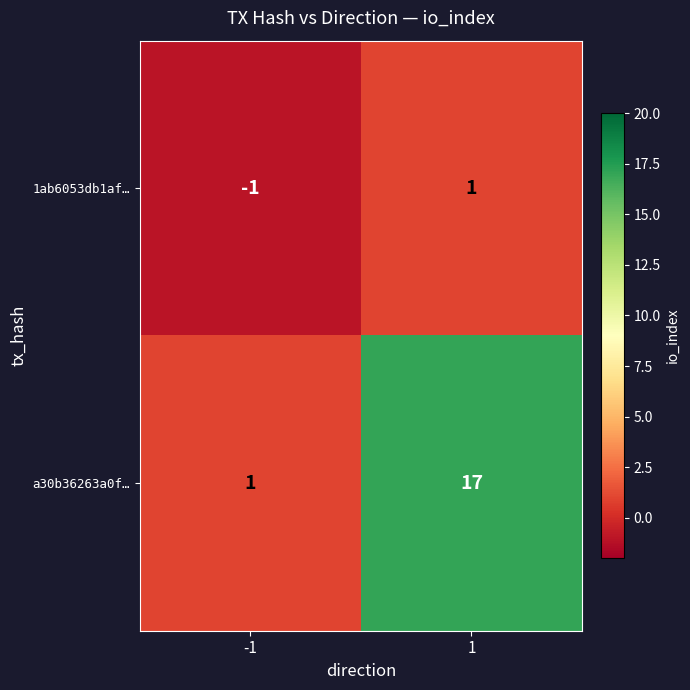

What value does the a30b36263a0f… series have at 1, to the nearest 5?

15